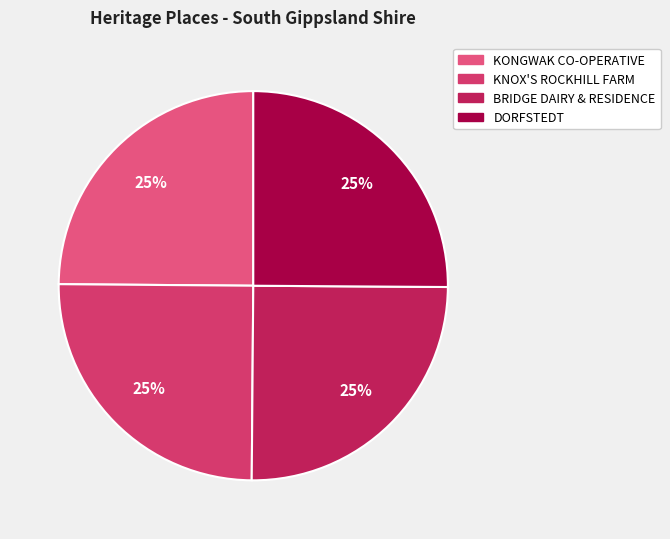

True or false: DORFSTEDT accounts for 13% of the total.

False